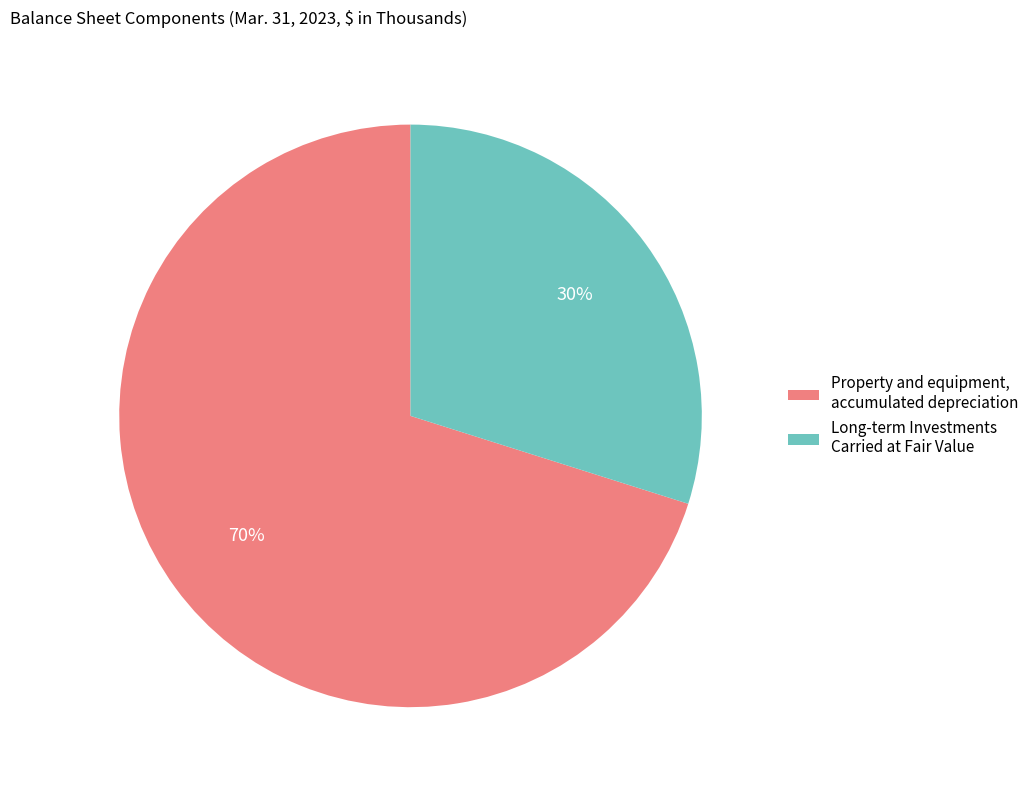

To the nearest percent, what portion does Property and equipment, accumulated depreciation represent?

70%